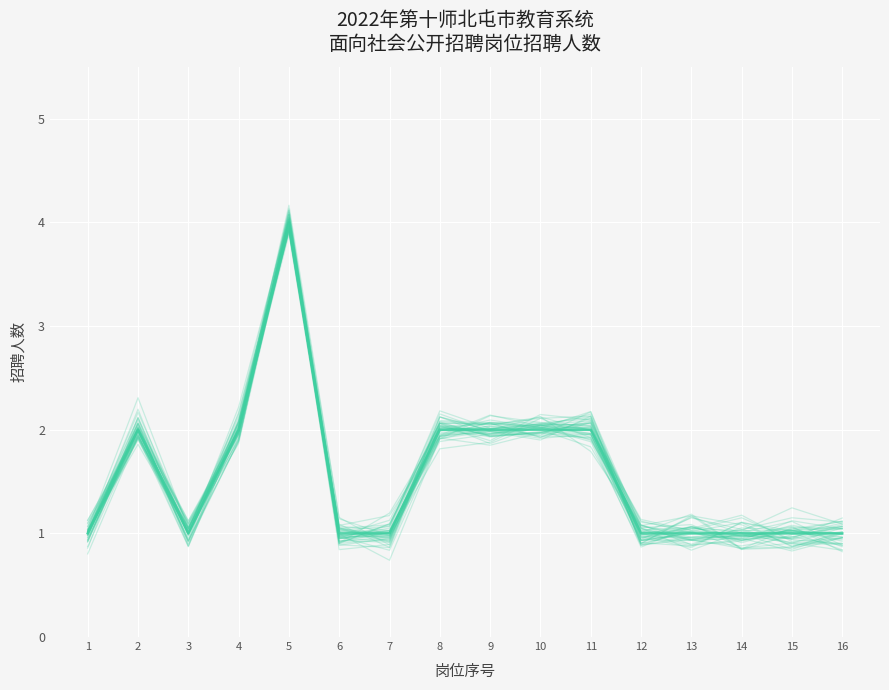

Rank the categories by 招聘人数 value from lowest to highest.

14, 15, 16, 12, 6, 13, 1, 3, 7, 9, 11, 2, 10, 8, 4, 5